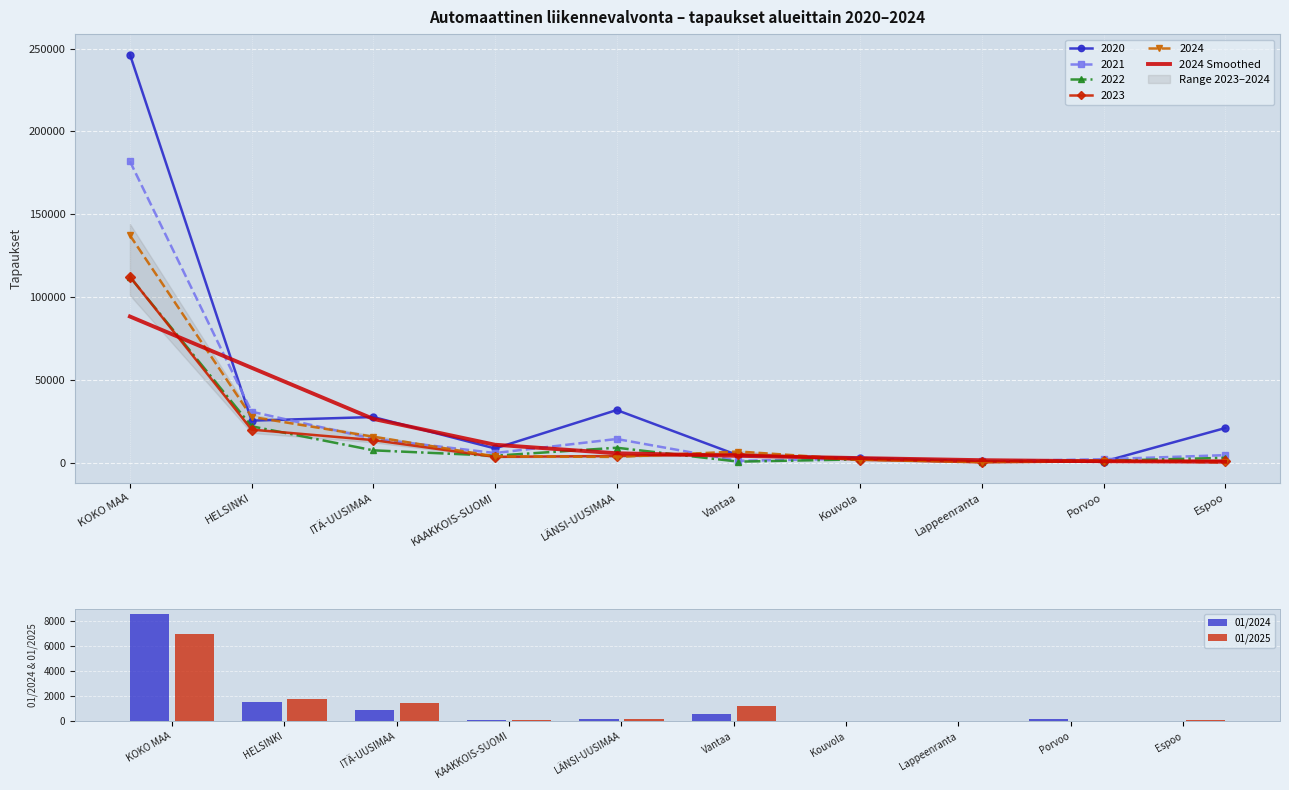

How many groups of bars are there?

10